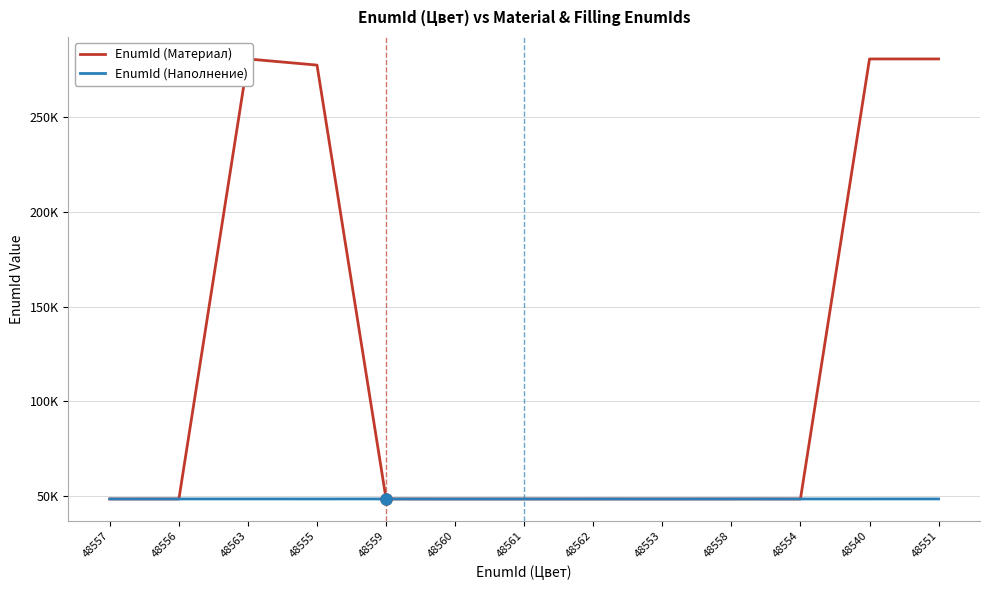

After their last crossing, which series has the higher values: EnumId (Наполнение) or EnumId (Материал)?

EnumId (Материал)